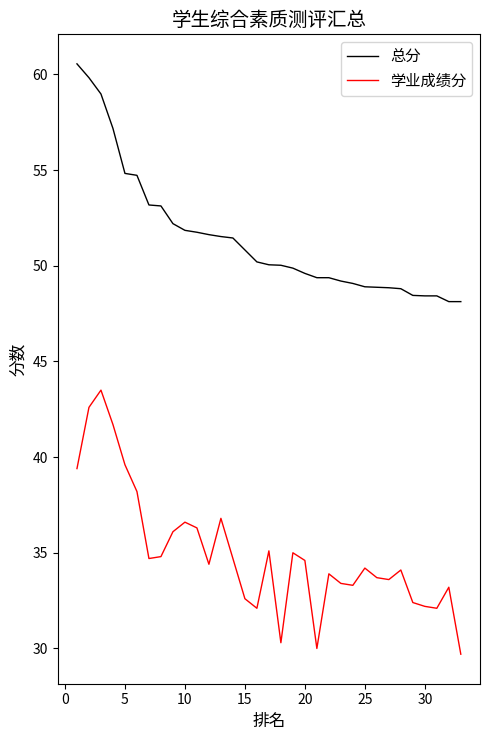

What is the lowest value of the 总分 series?

48.1